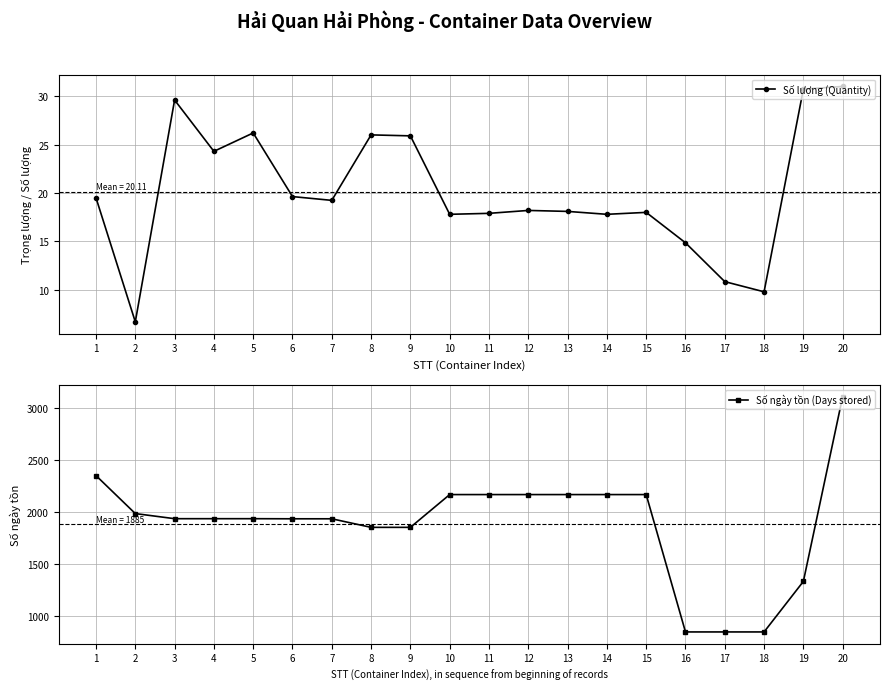

Which category has the highest value across all series?

20